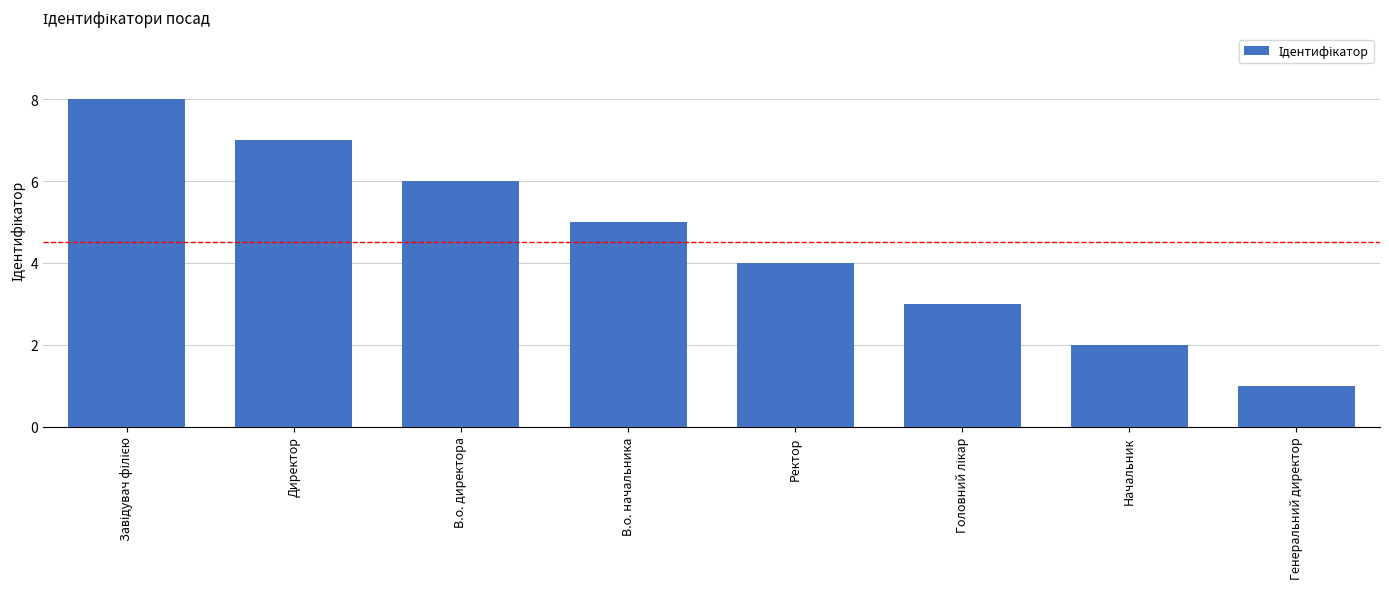

Reading right to left, extract all data points from this chart.

1	2	3	4	5	6	7	8